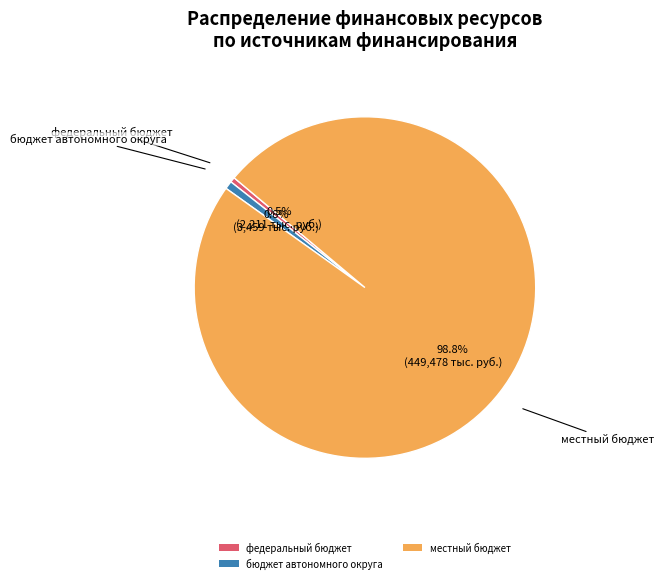

What is the majority slice?

местный бюджет